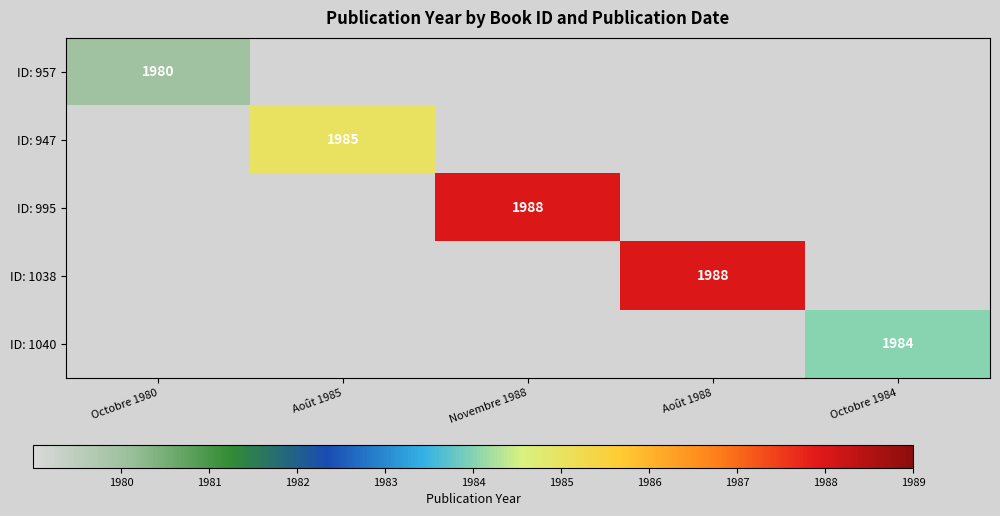

How many distinct data groups are displayed?

5